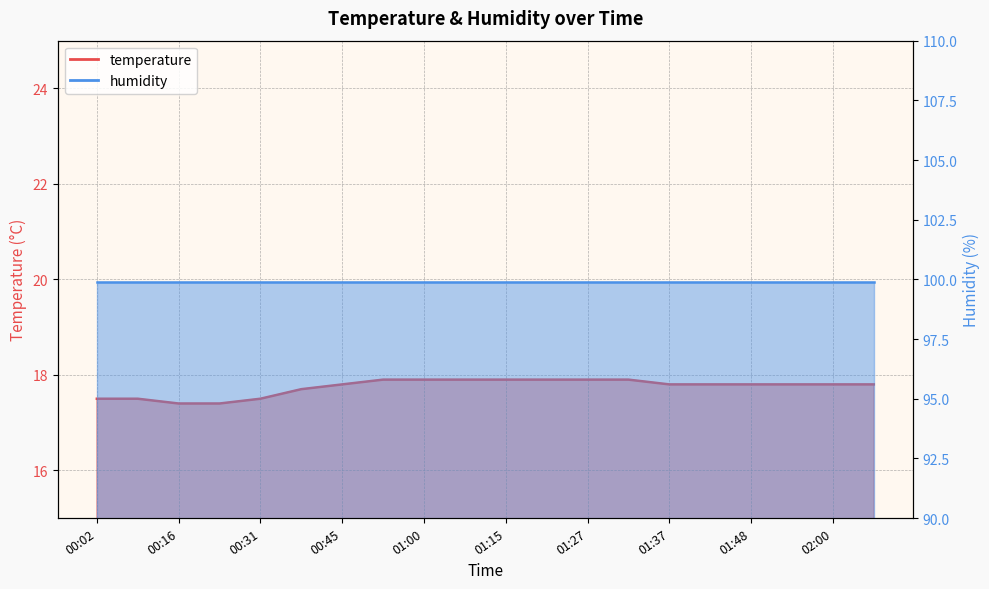

What is the label of the 18th point from the right?

00:16